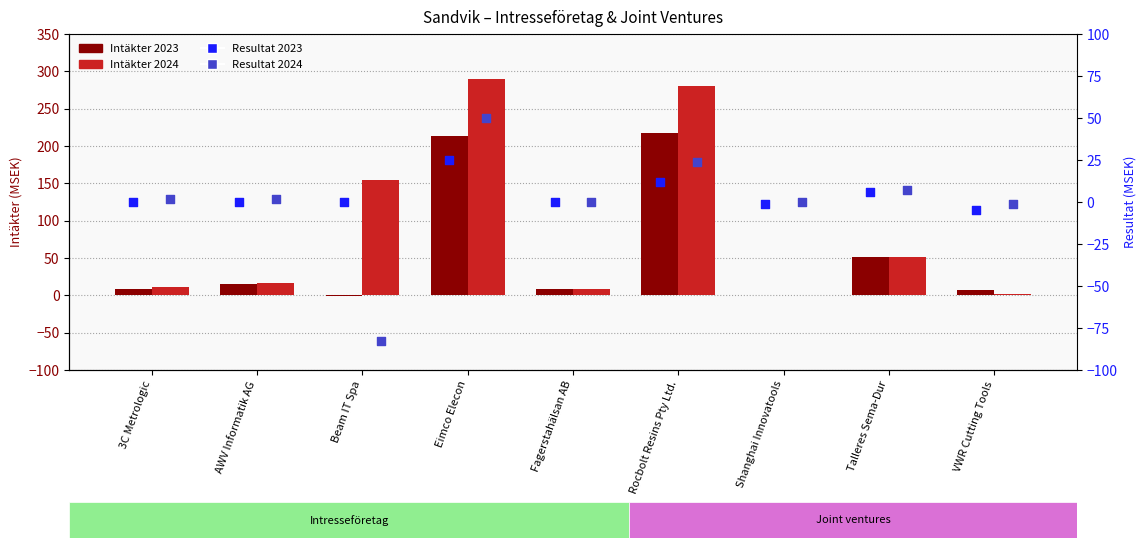

What are all the series names shown in the legend?

Intäkter 2023, Intäkter 2024, Resultat 2023, Resultat 2024